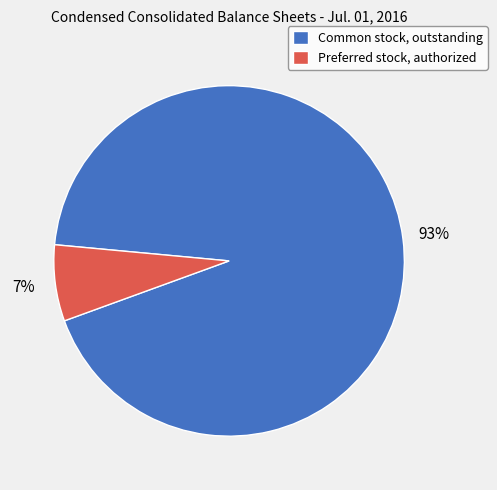

Is it true that Common stock, outstanding is 93% of the pie?

True